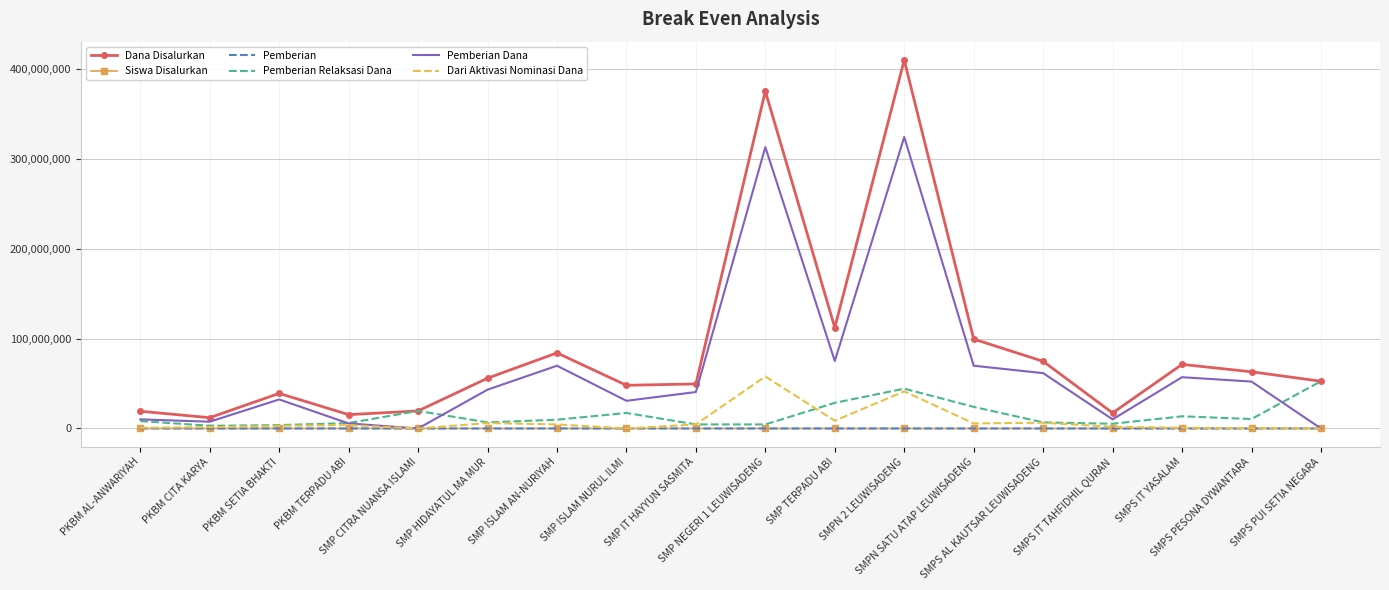

What is the sum of the Pemberian Dana values at PKBM SETIA BHAKTI and SMPS IT YASALAM?

89250000